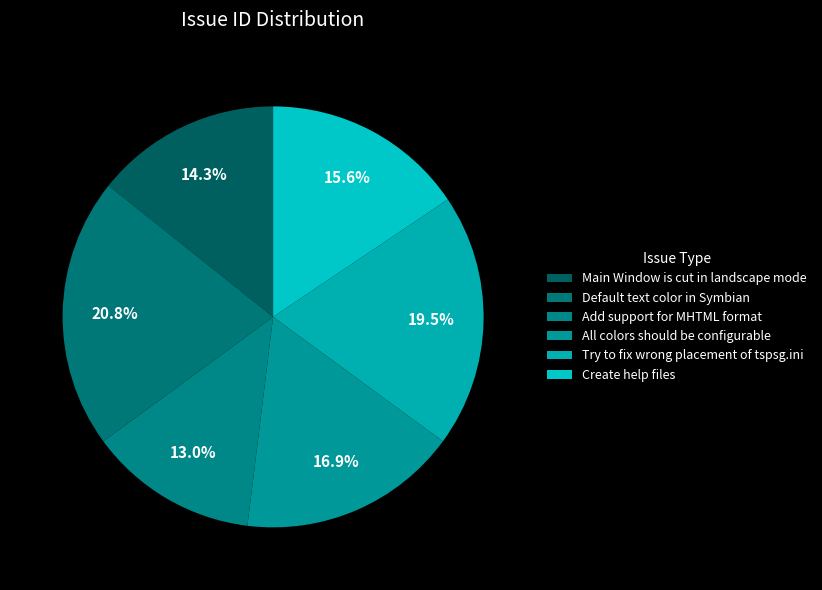

How many segments does this pie chart have?

6